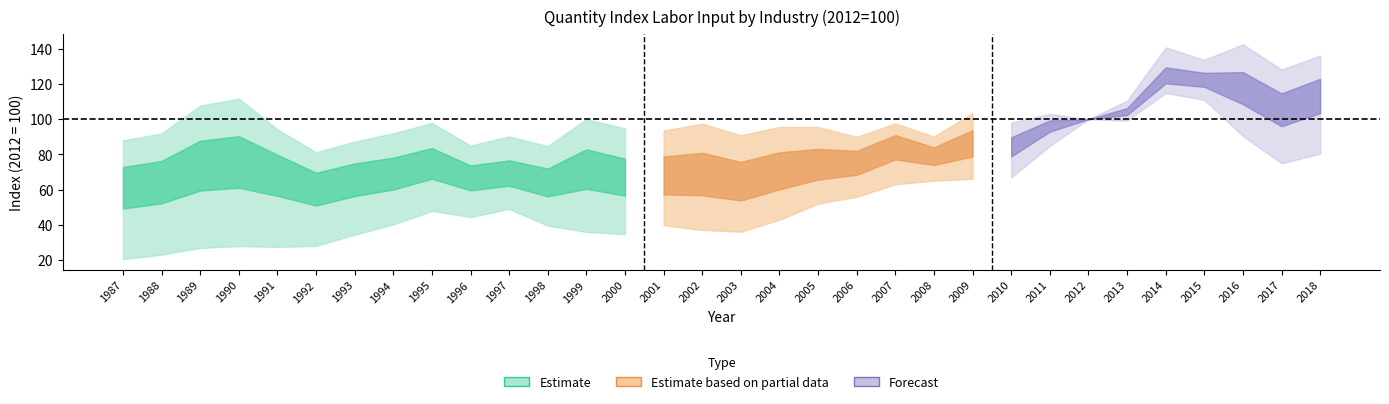

Where is the first local minimum for Support mining?

1992